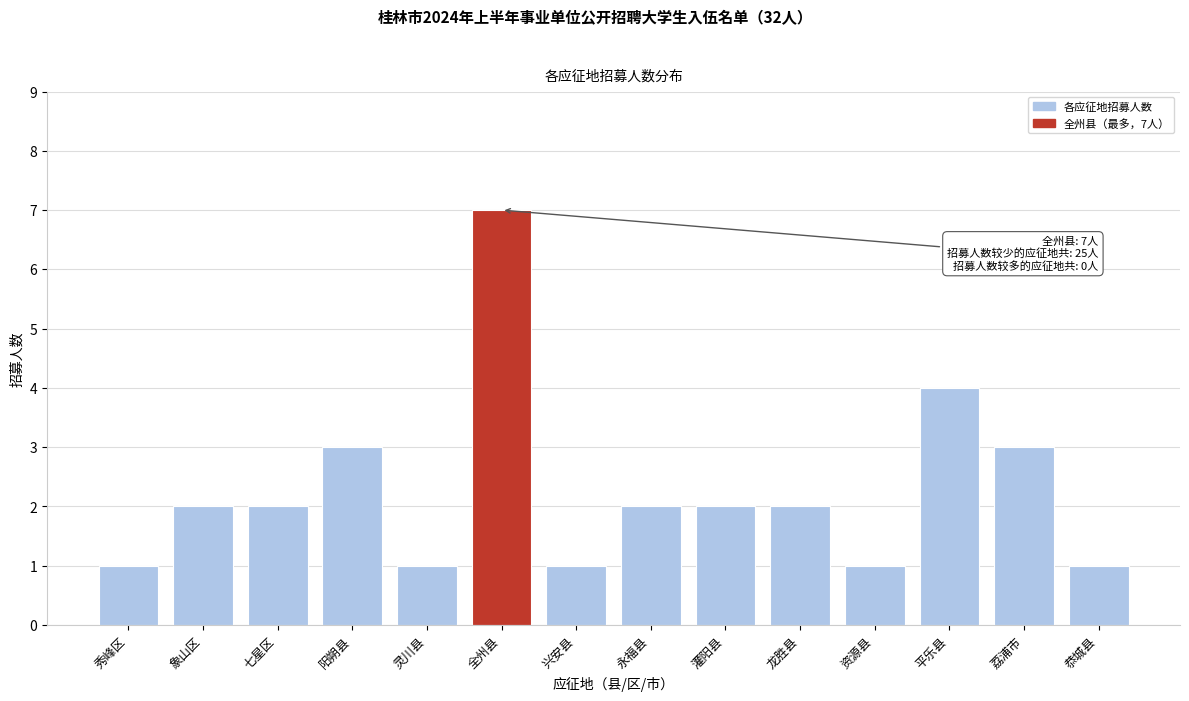

Reading left to right, transcribe all the data shown in this chart.

秀峰区=1	象山区=2	七星区=2	阳朔县=3	灵川县=1	全州县=7	兴安县=1	永福县=2	灌阳县=2	龙胜县=2	资源县=1	平乐县=4	荔浦市=3	恭城县=1